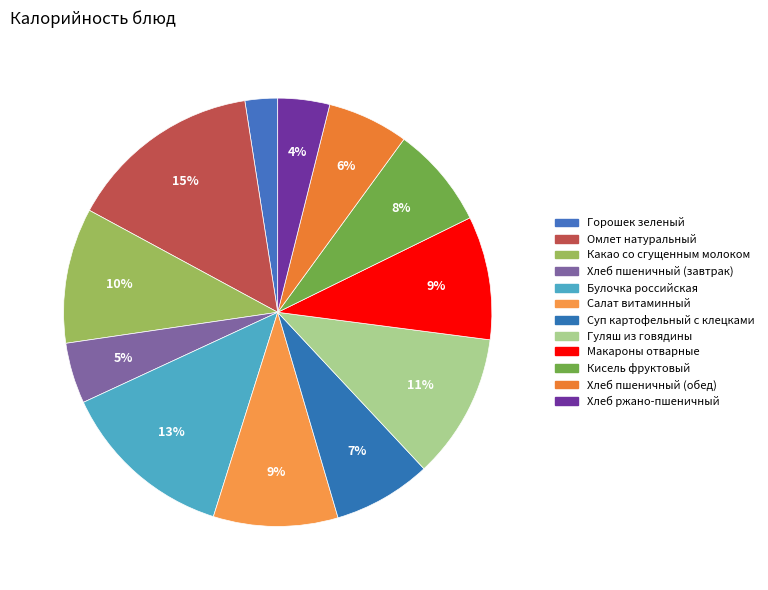

To the nearest percent, what is the average slice percentage?

8%